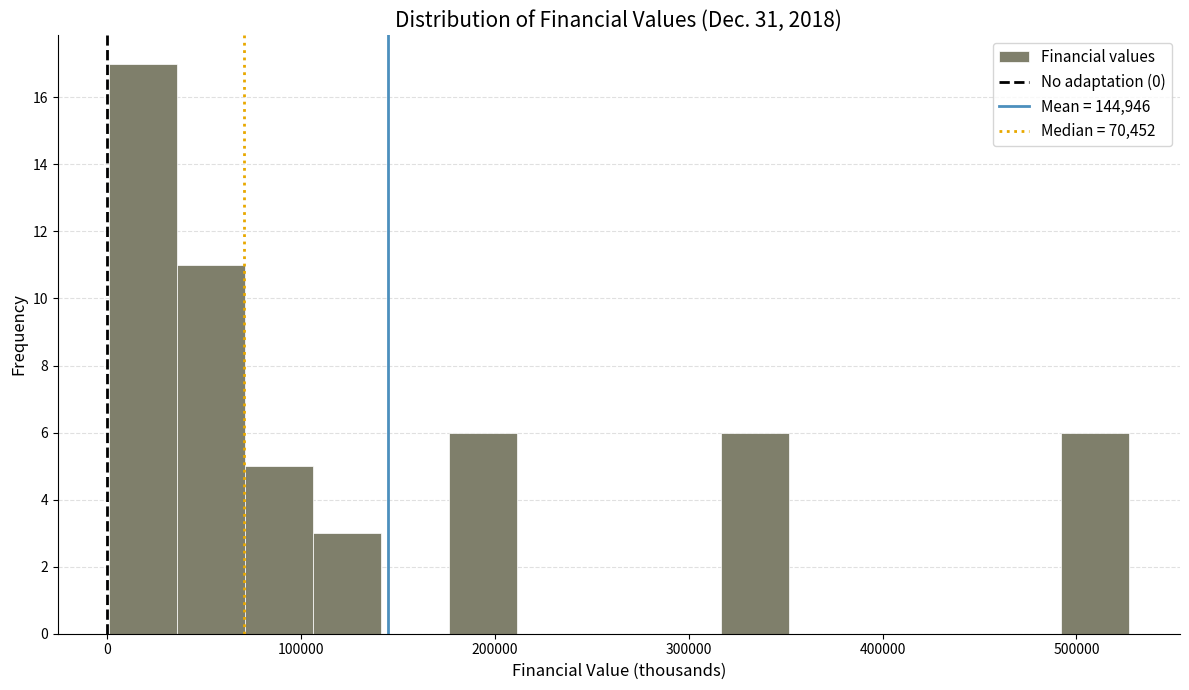

Around what value on the x-axis is the tallest bar? Give the approximate position of its centre, as read against the axis.

20000